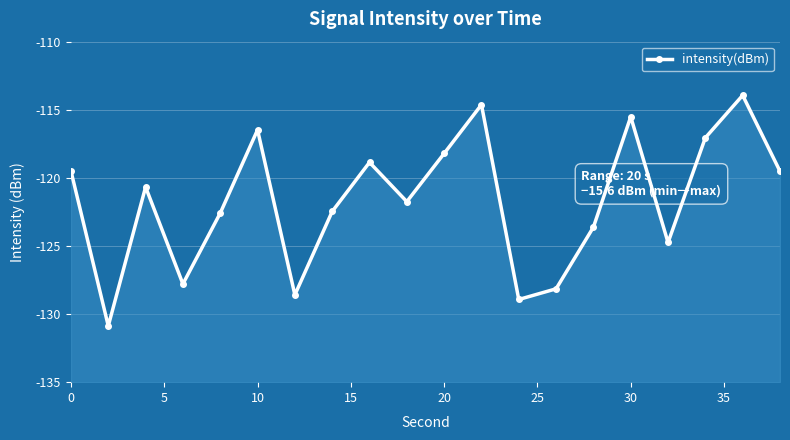

How many points are higher than both their immediate neighbors (excluding endpoints)?

6